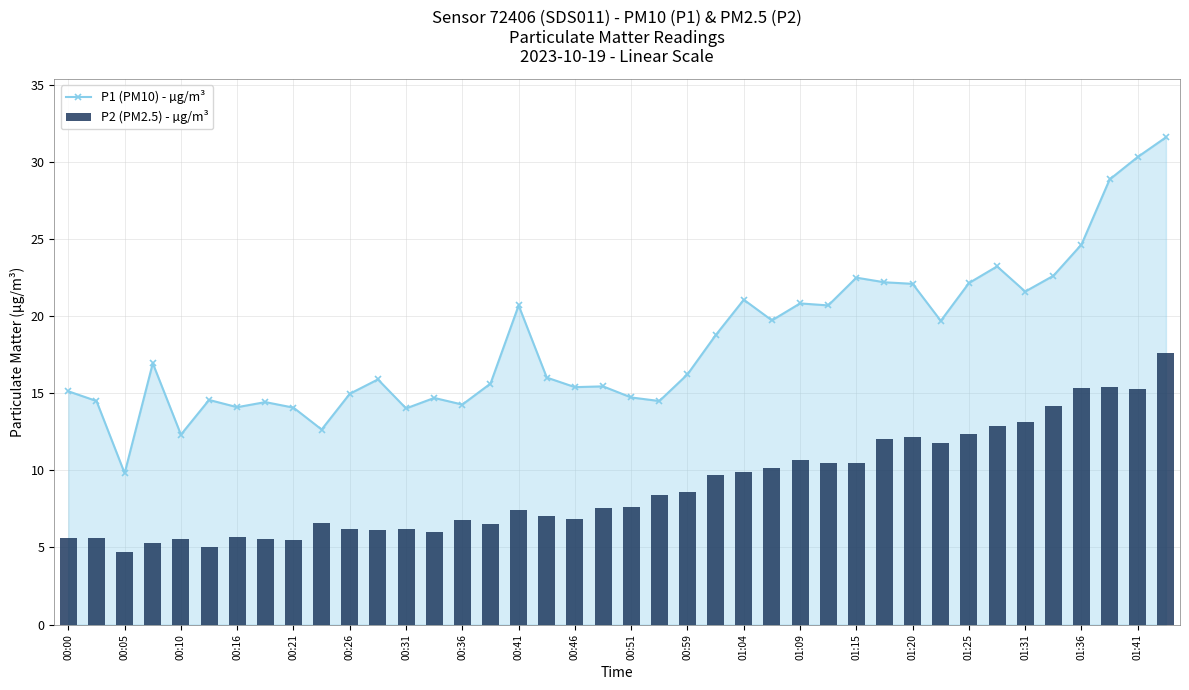

True or false: P1 (PM10) - µg/m³ has more than 2 points higher than both neighbors.

True